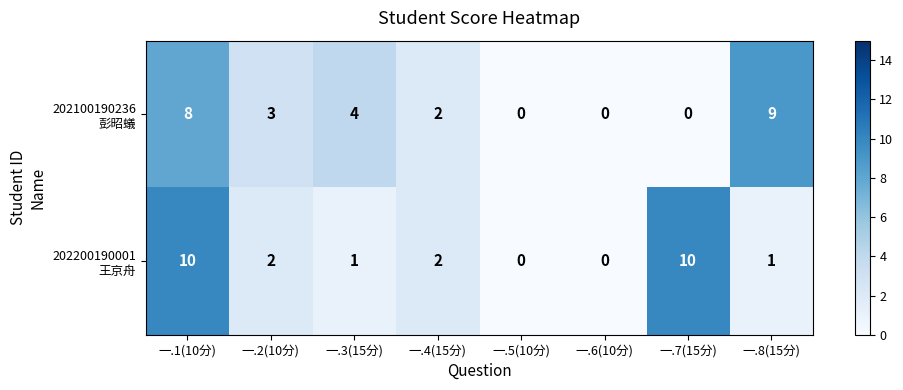

At how many categories does at least one series exceed 1?

6